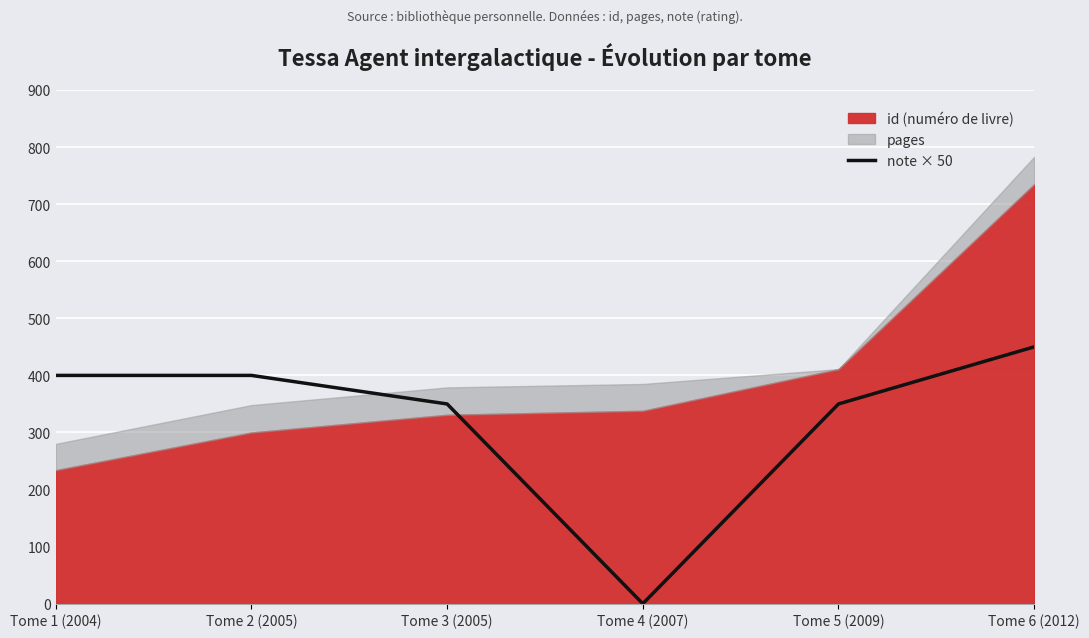

How many values are below 400?

3